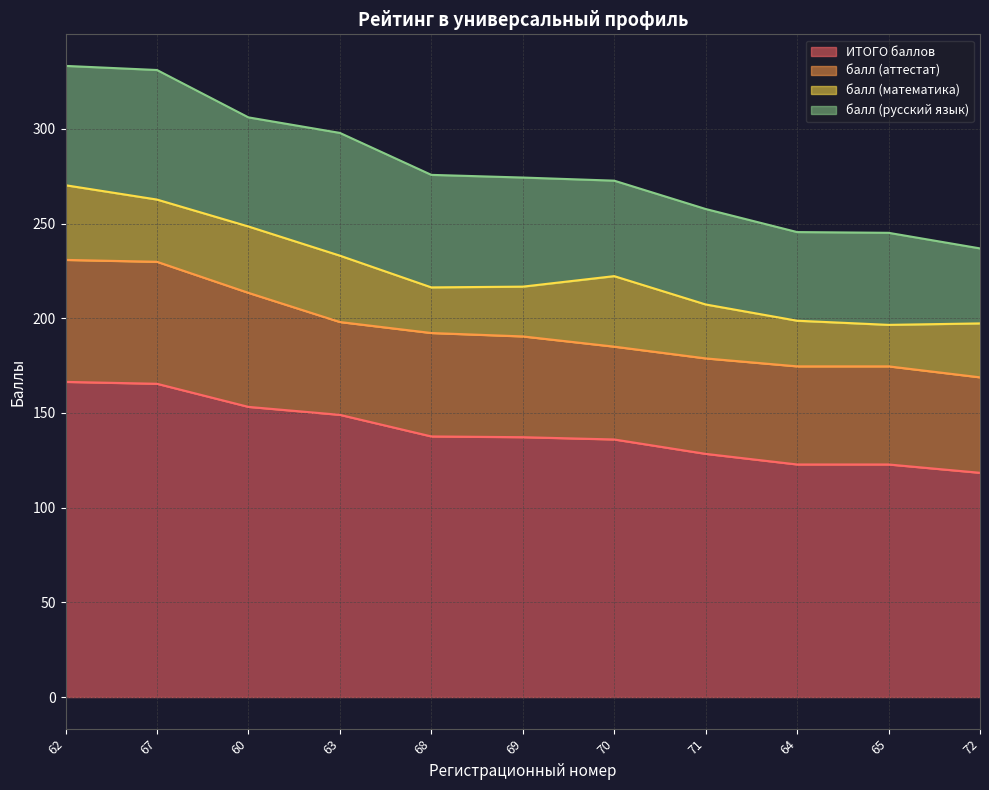

True or false: балл (математика) and ИТОГО баллов intersect in this chart.

False